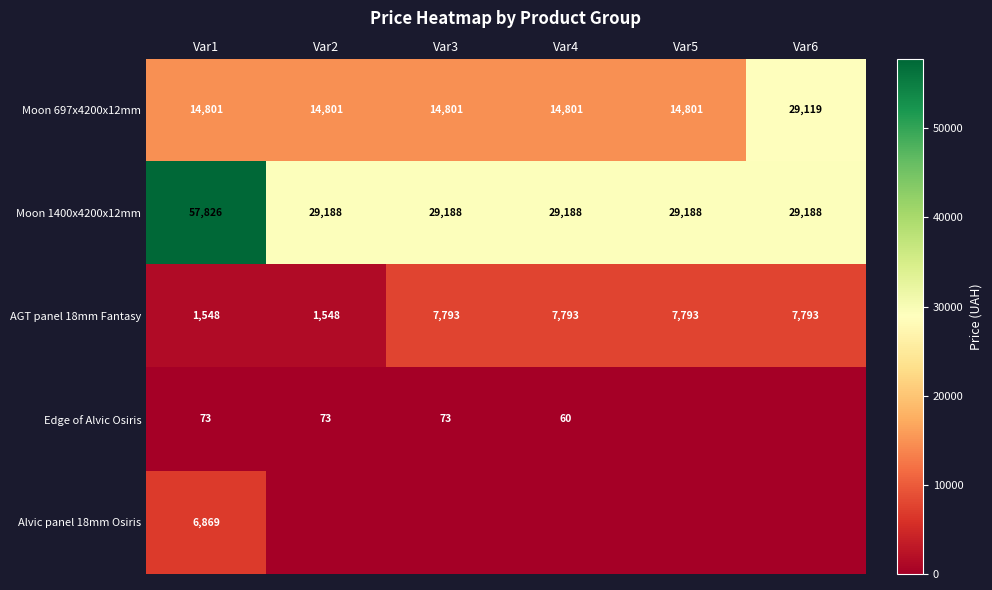

At which category does the chart reach its minimum across all series?

Var5